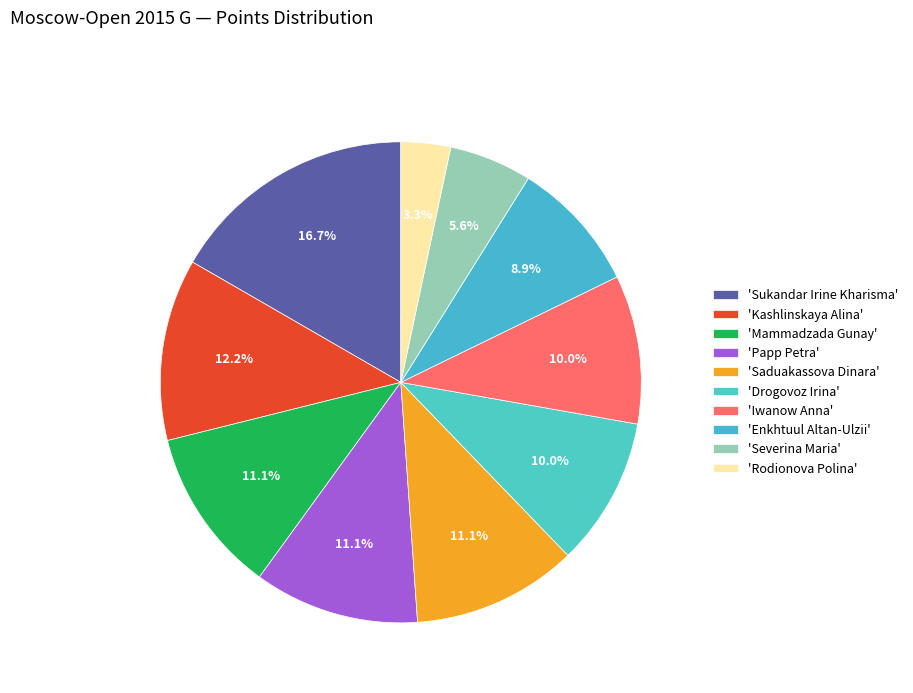

What is the smallest slice in the pie chart?

'Rodionova Polina'